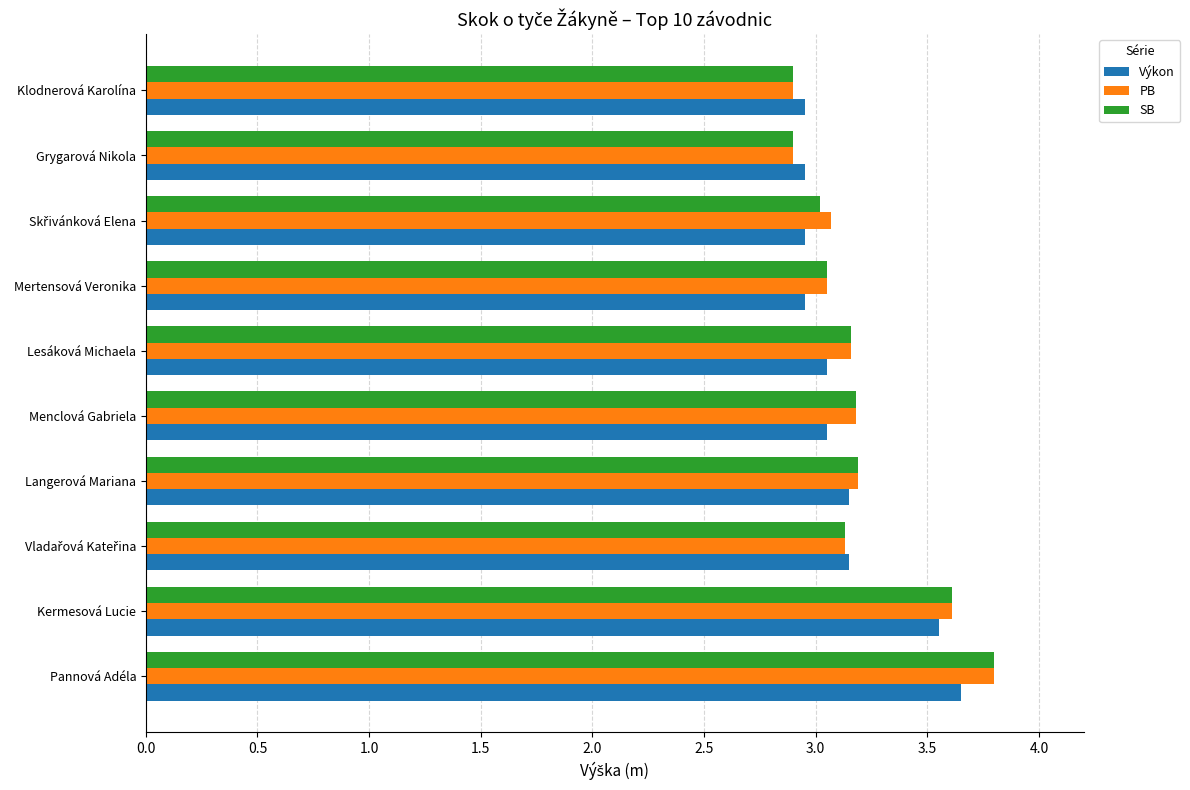

Is the value of SB at Lesáková Michaela greater than the value of Výkon at Menclová Gabriela?

Yes